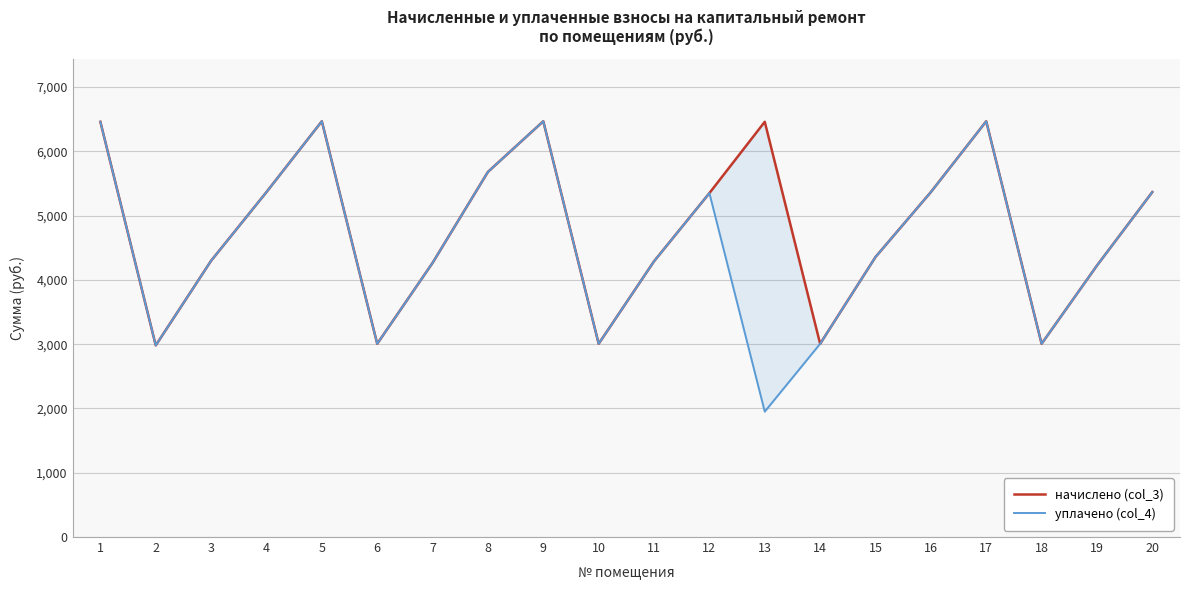

Which category has the highest value in the уплачено (col_4) series?

5